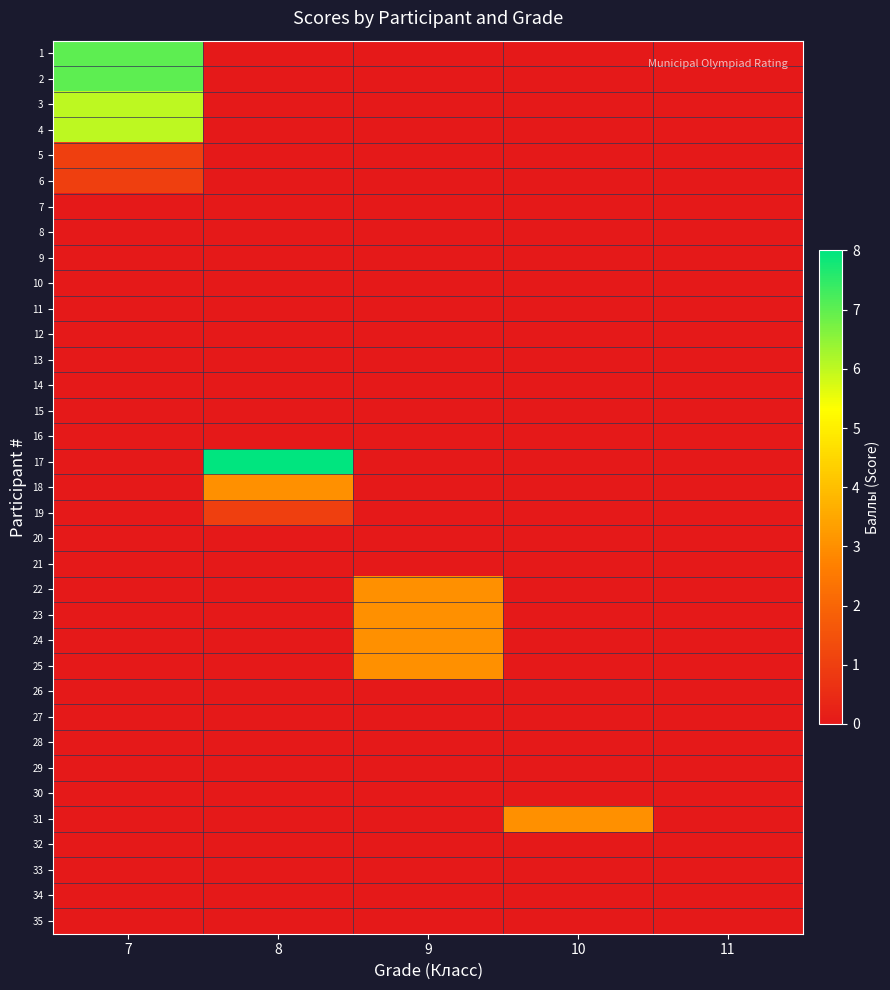

Which series has the largest total across all categories?

17